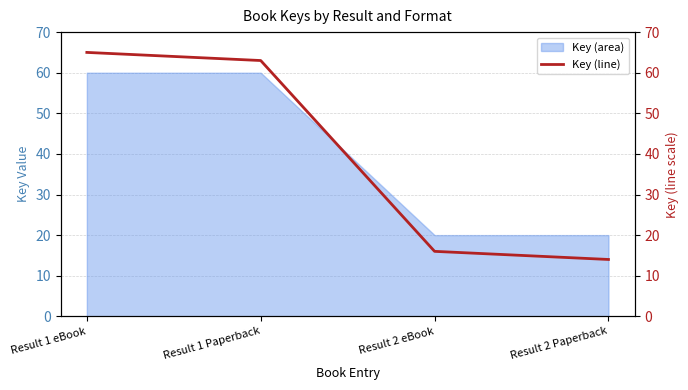

The Key (area) series shows 20 at Result 2 Paperback. True or false?

True